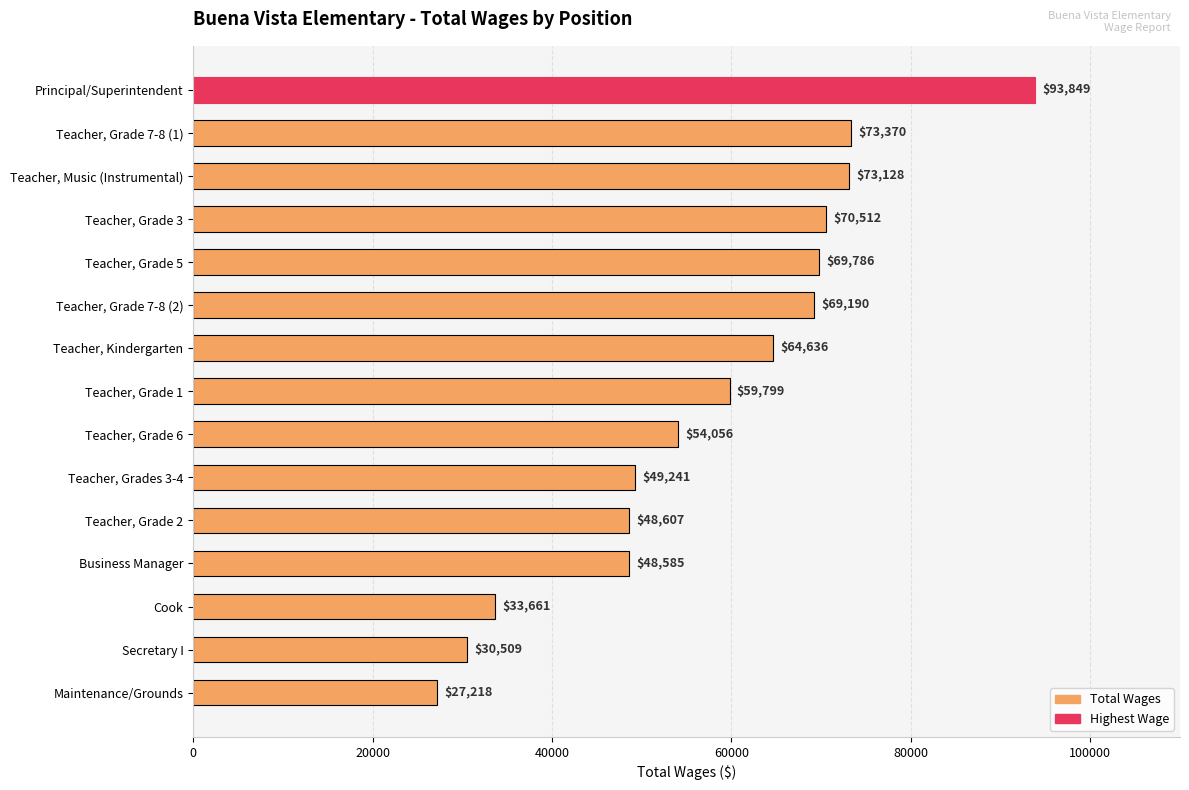

Reading bottom to top, list all the values displayed in this chart.

Maintenance/Grounds=27218	Secretary I=30509	Cook=33661	Business Manager=48585	Teacher, Grade 2=48607	Teacher, Grades 3-4=49241	Teacher, Grade 6=54056	Teacher, Grade 1=59799	Teacher, Kindergarten=64636	Teacher, Grade 7-8 (2)=69190	Teacher, Grade 5=69786	Teacher, Grade 3=70512	Teacher, Music (Instrumental)=73128	Teacher, Grade 7-8 (1)=73370	Principal/Superintendent=93849